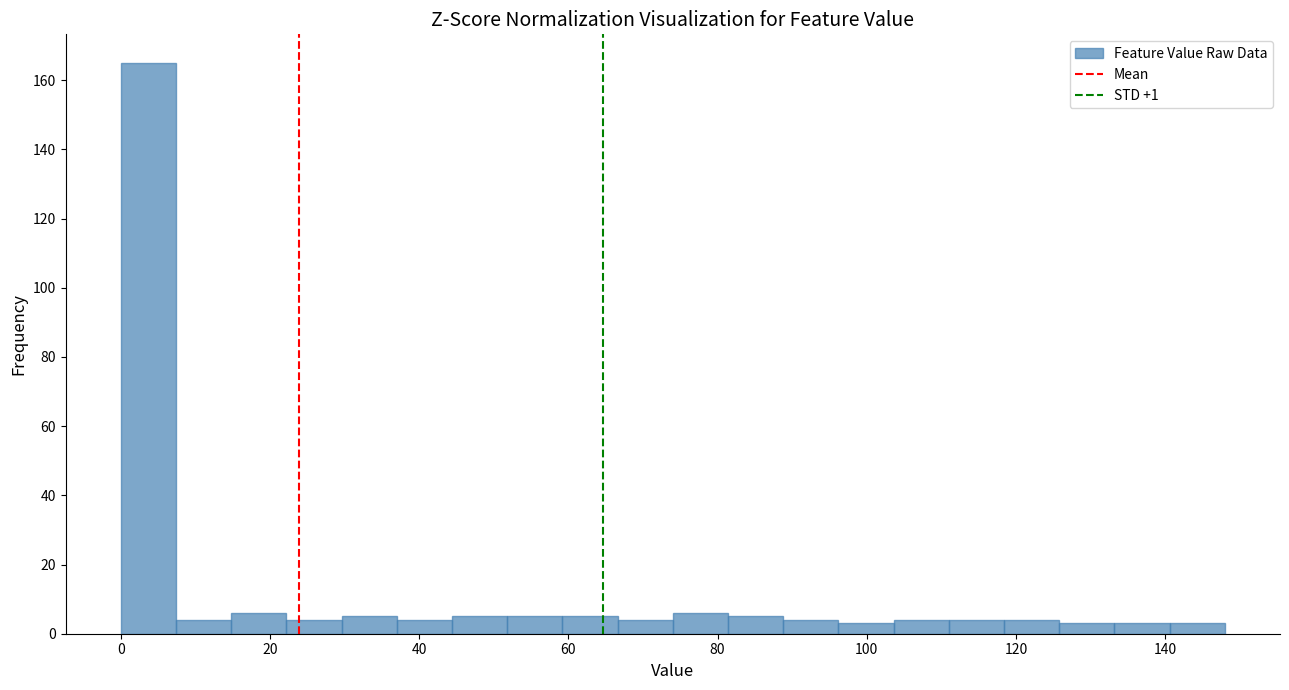

Around what value on the x-axis is the tallest bar? Give the approximate position of its centre, as read against the axis.

4